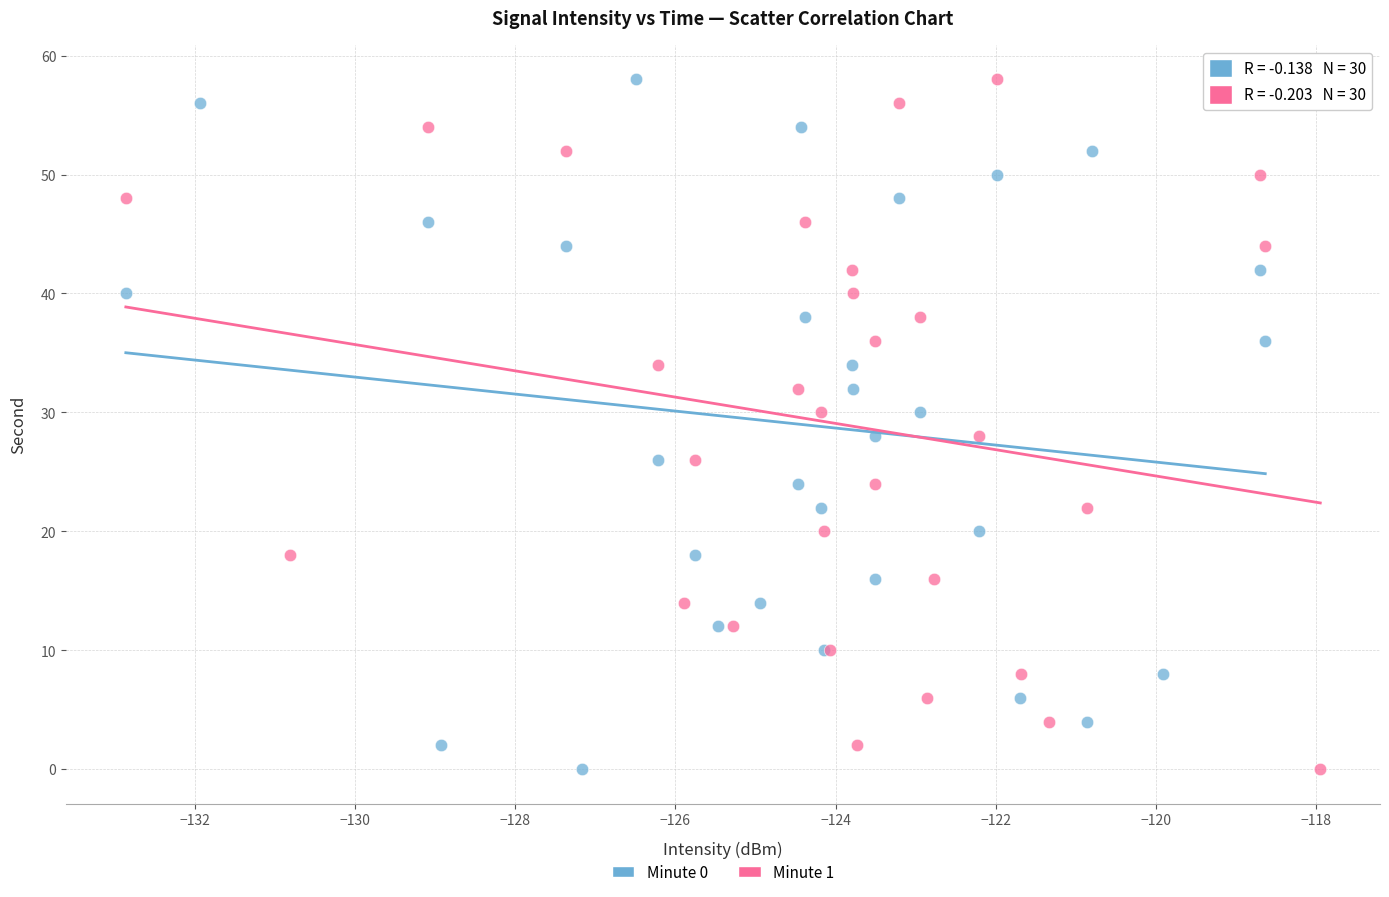

What are all the series names shown in the legend?

Minute 0, Minute 1